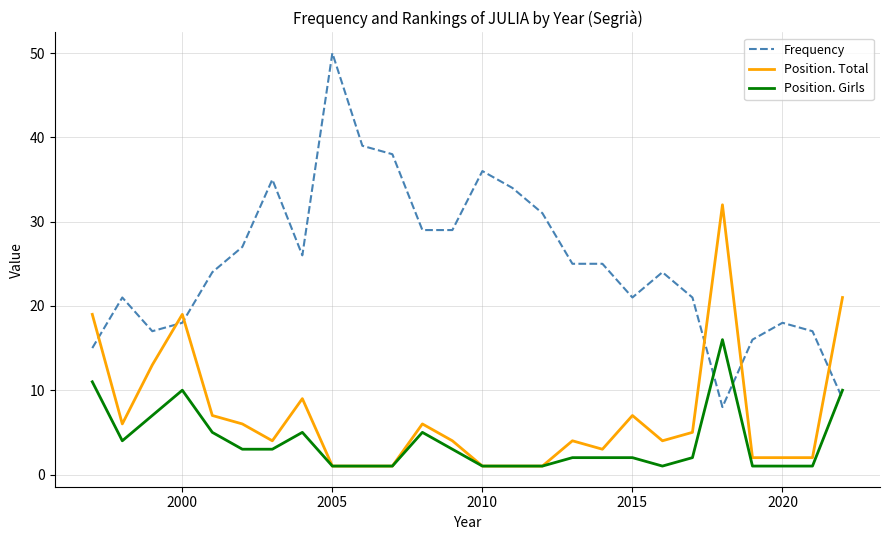

True or false: Frequency and Position. Girls intersect in this chart.

True